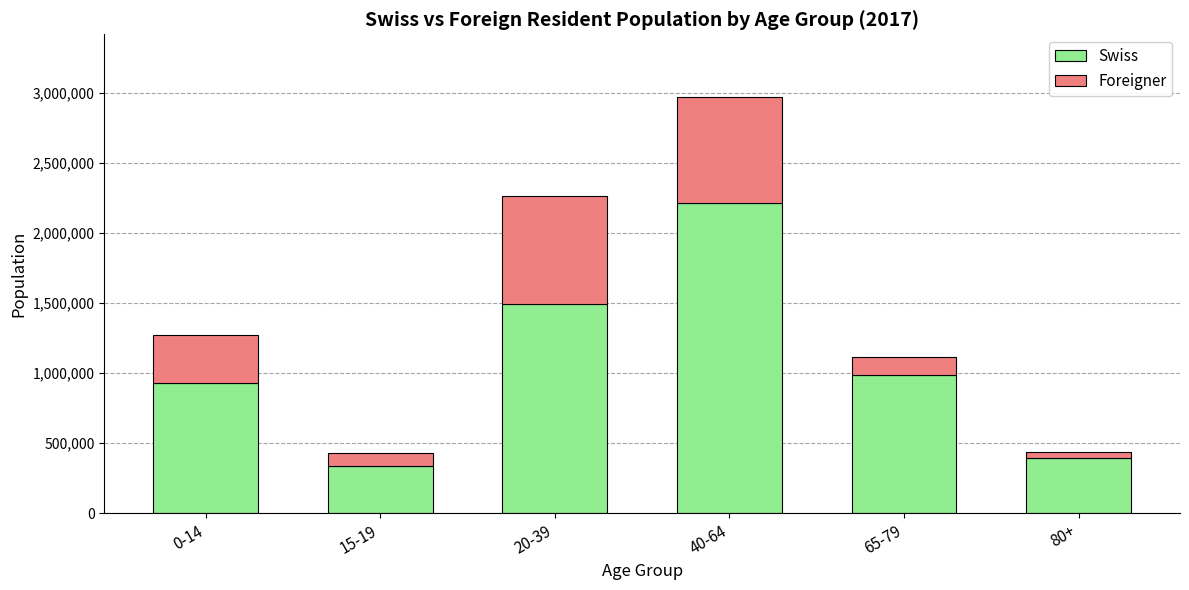

At which label does Swiss reach its peak?

40-64